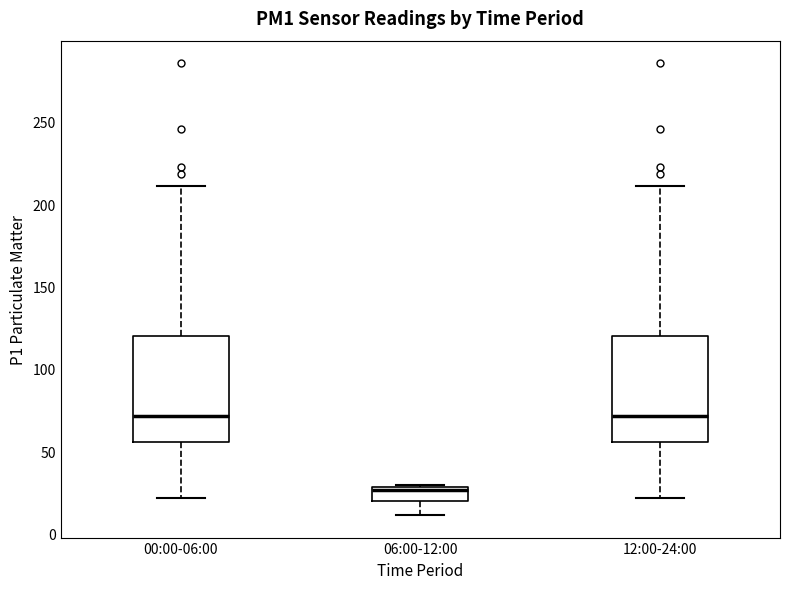

Reading left to right, read every box against the y-axis: the position of its median line, the range the box covers, and the ends of its whiskers. The values are not printed on the chart, so give them approximately, as read against the axis.

00:00-06:00: median 70, box 55 to 120, whiskers 20 to 210
06:00-12:00: median 25, box 20 to 30, whiskers 10 to 30
12:00-24:00: median 70, box 55 to 120, whiskers 20 to 210